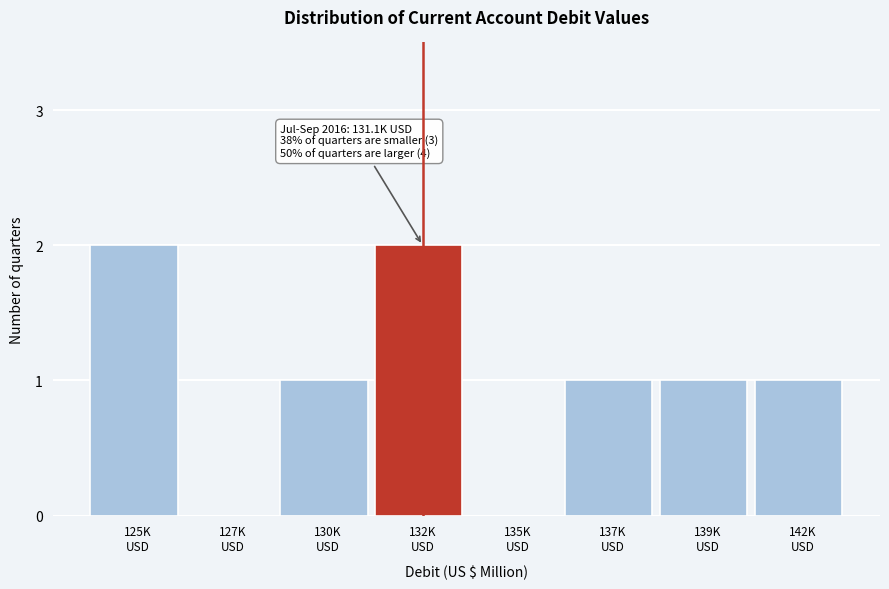

What is the sum of all values?

8